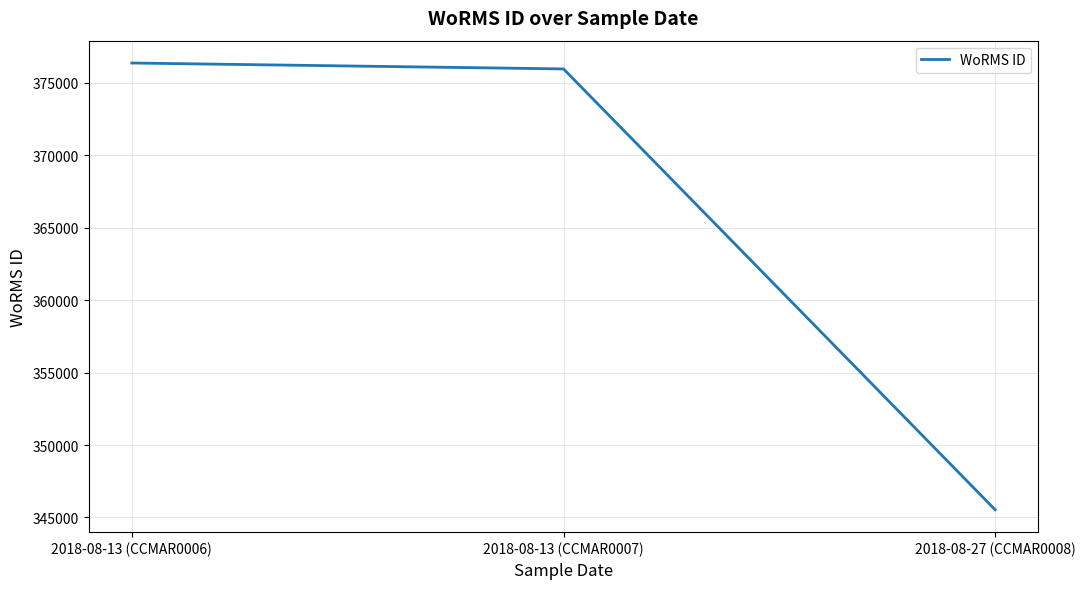

Which category has the lowest value across all series?

2018-08-27 (CCMAR0008)